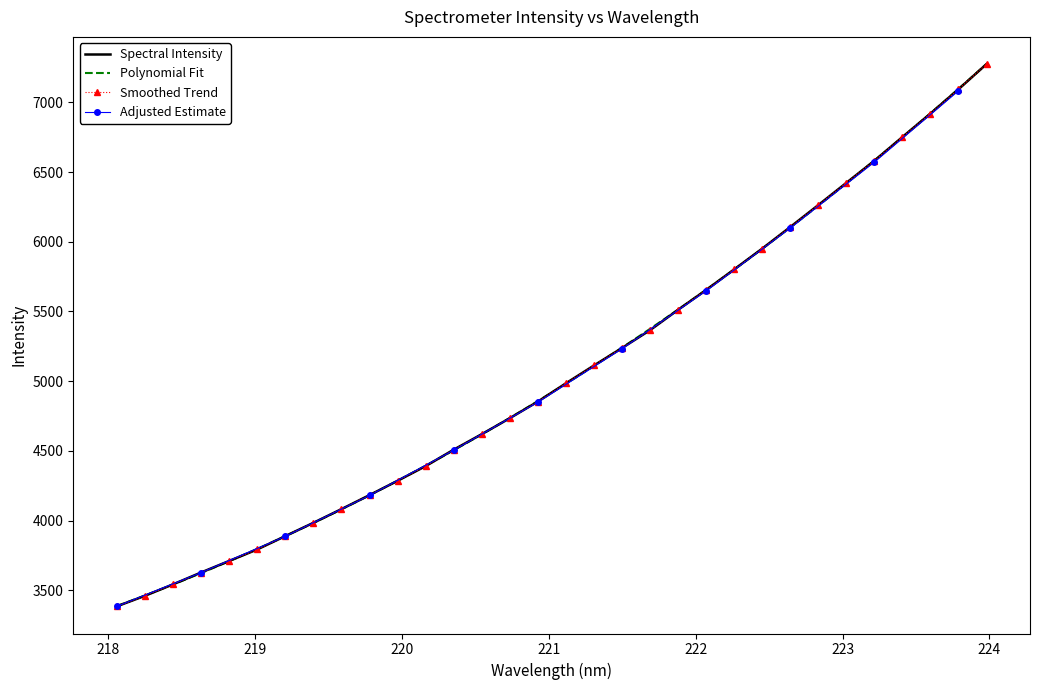

What is the sum of all values?

162097.5